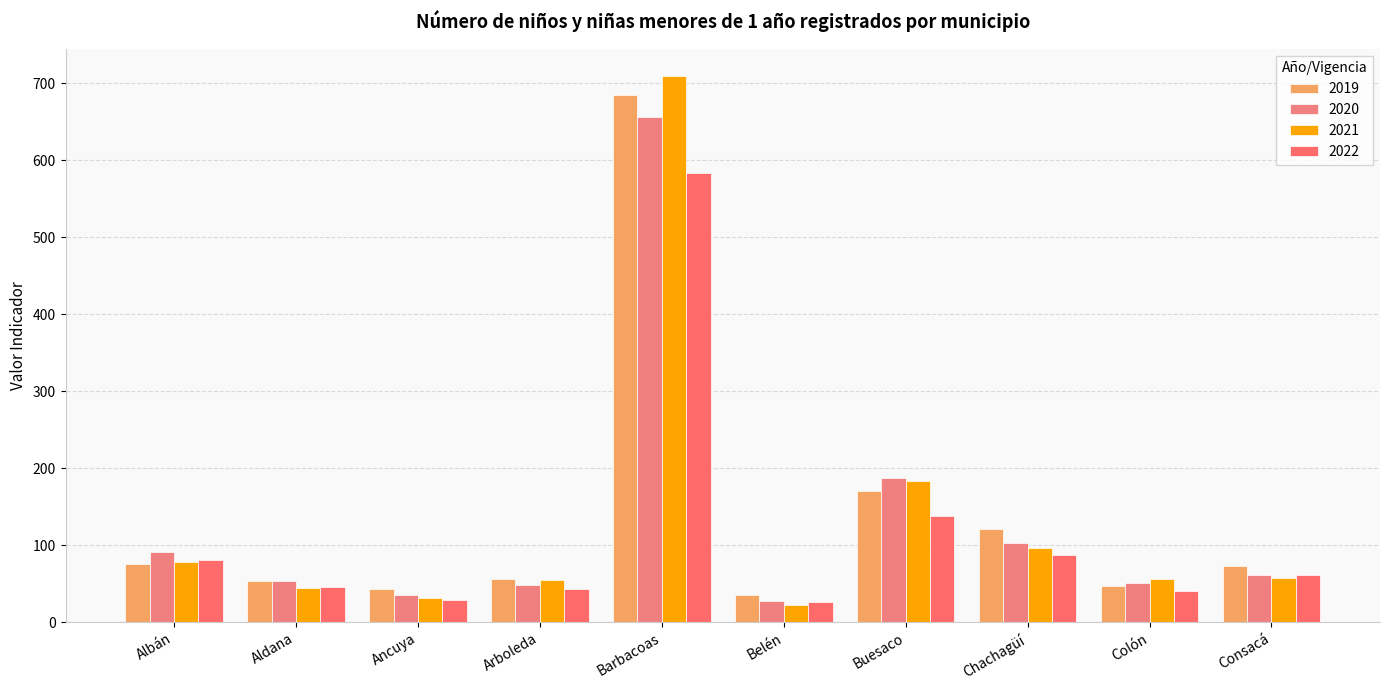

What is the label of the 2nd bar from the left?

Aldana